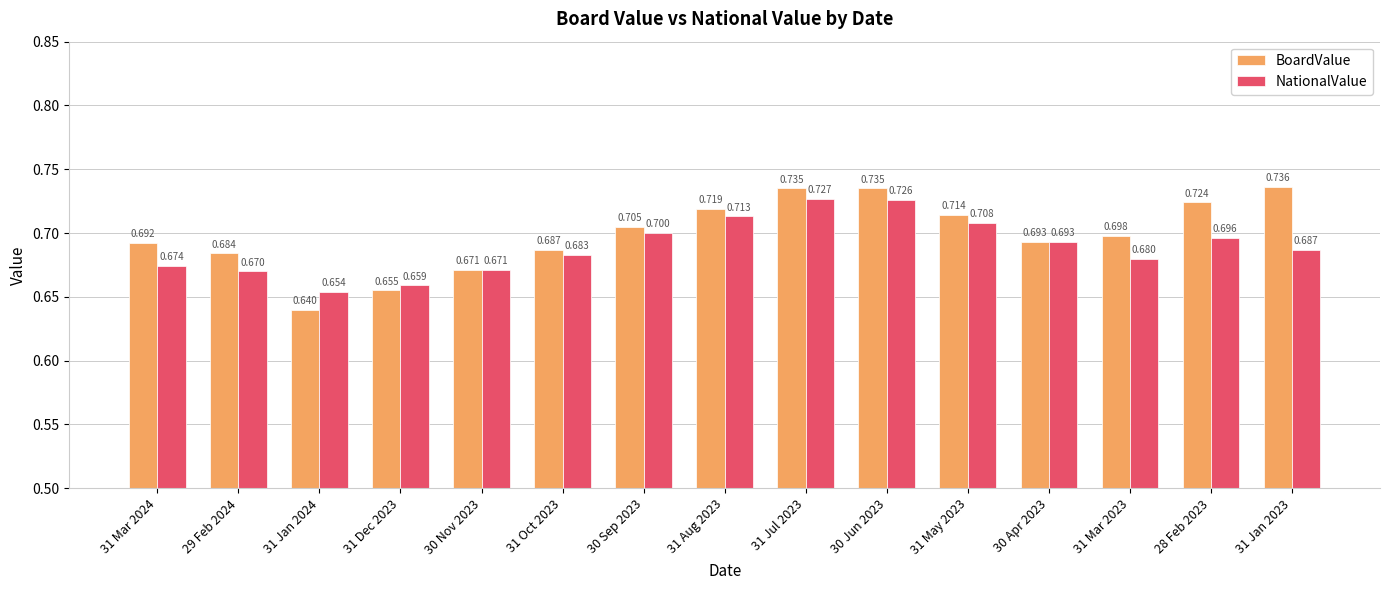

How many categories are shown in the chart?

15